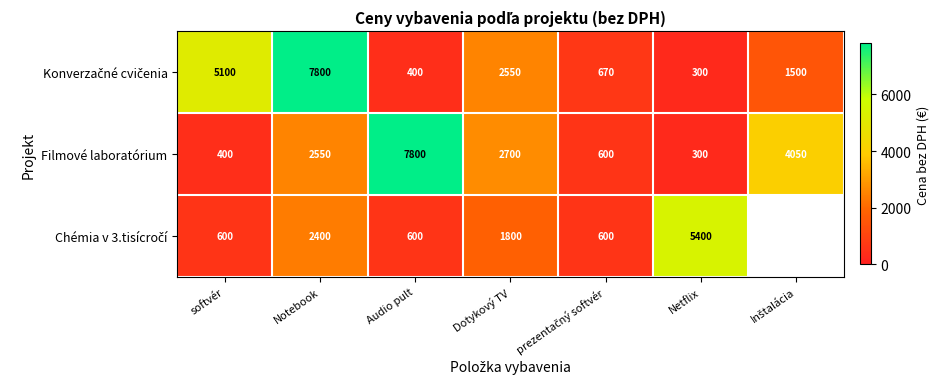

What is the total value across all series at Netflix?

6000